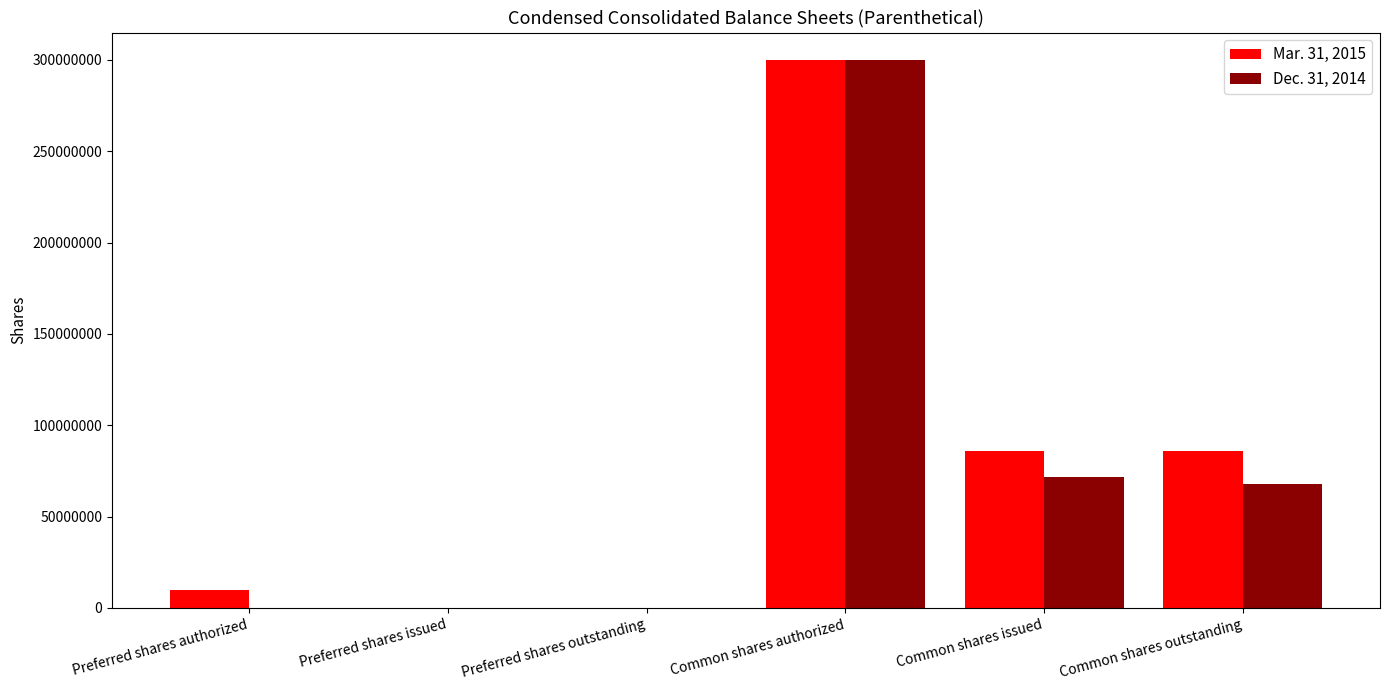

Reading left to right, what are all the values shown in this chart?

Mar. 31, 2015: 10000000	0	0	300000000	86007248	86007248
Dec. 31, 2014: 0	0	0	300000000	71400000	68000000